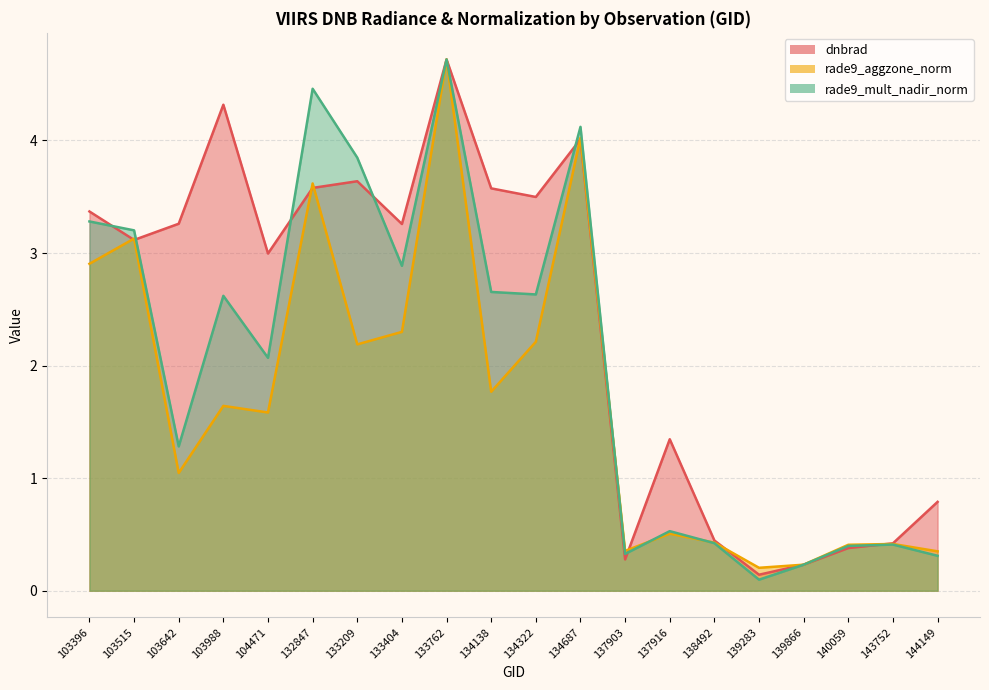

True or false: rade9_mult_nadir_norm has a value of 2.7 at 134138.

True